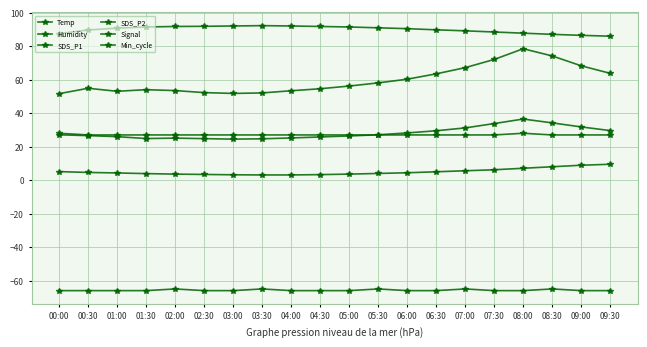

What is the value of the SDS_P1 point at the 14th from the left?

63.5